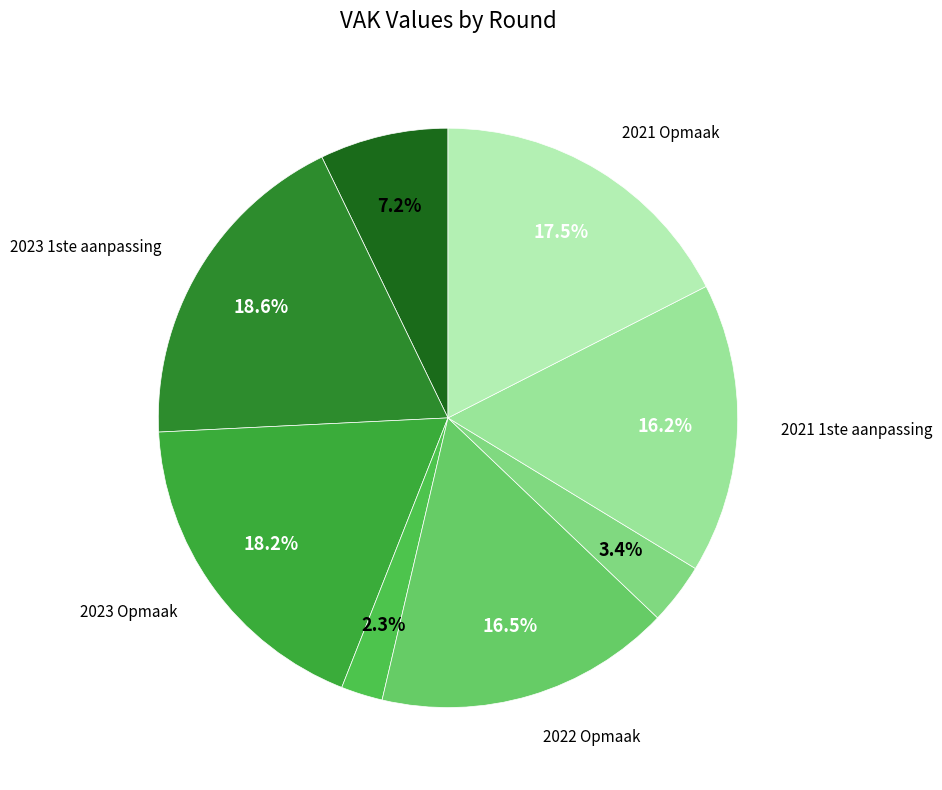

How many slices are in this pie chart?

8